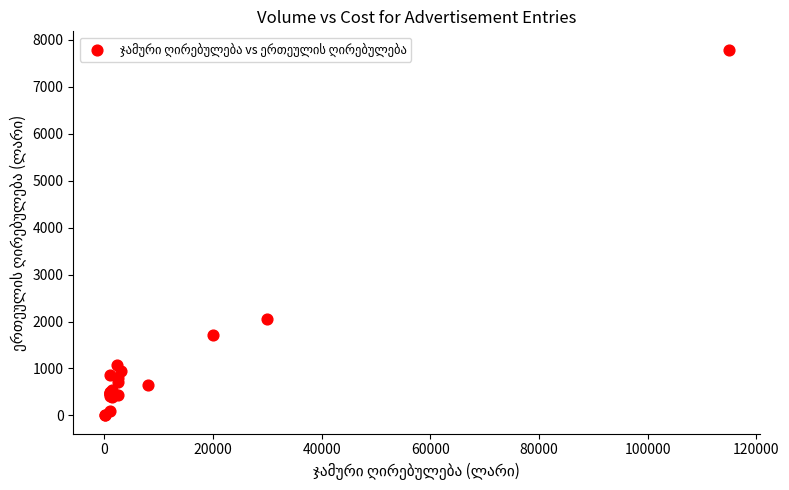

What Y value in the scatter plot is closest to 3894?

2063.0